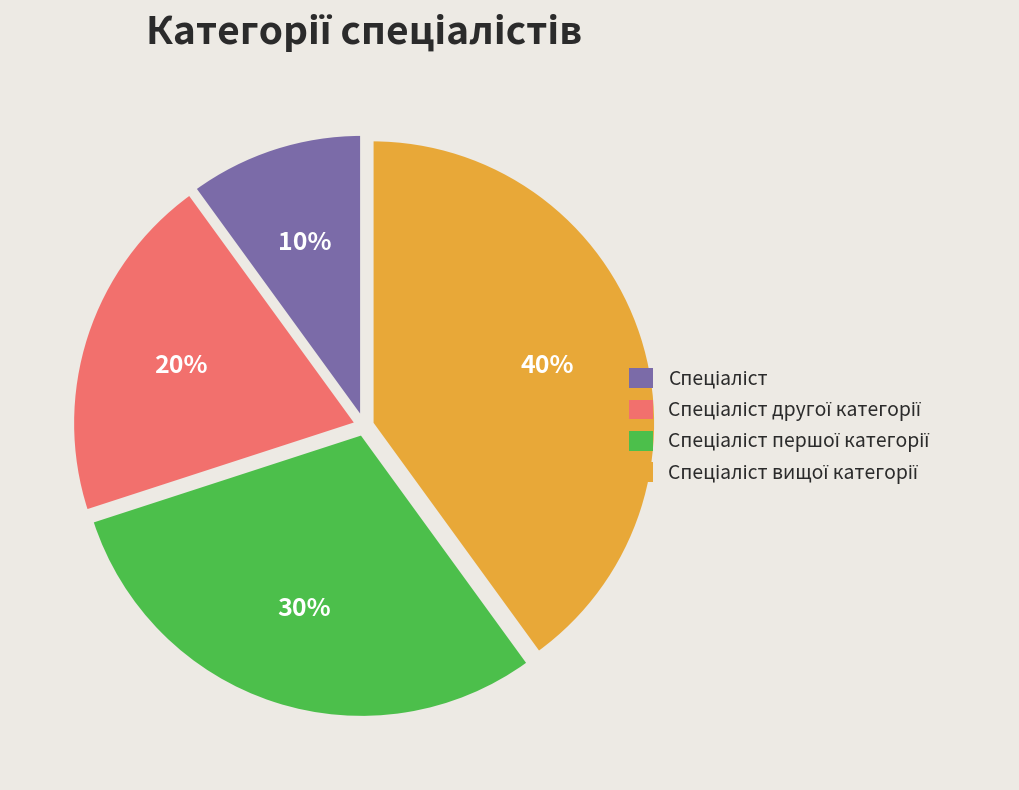

Does any single category account for the majority?

No